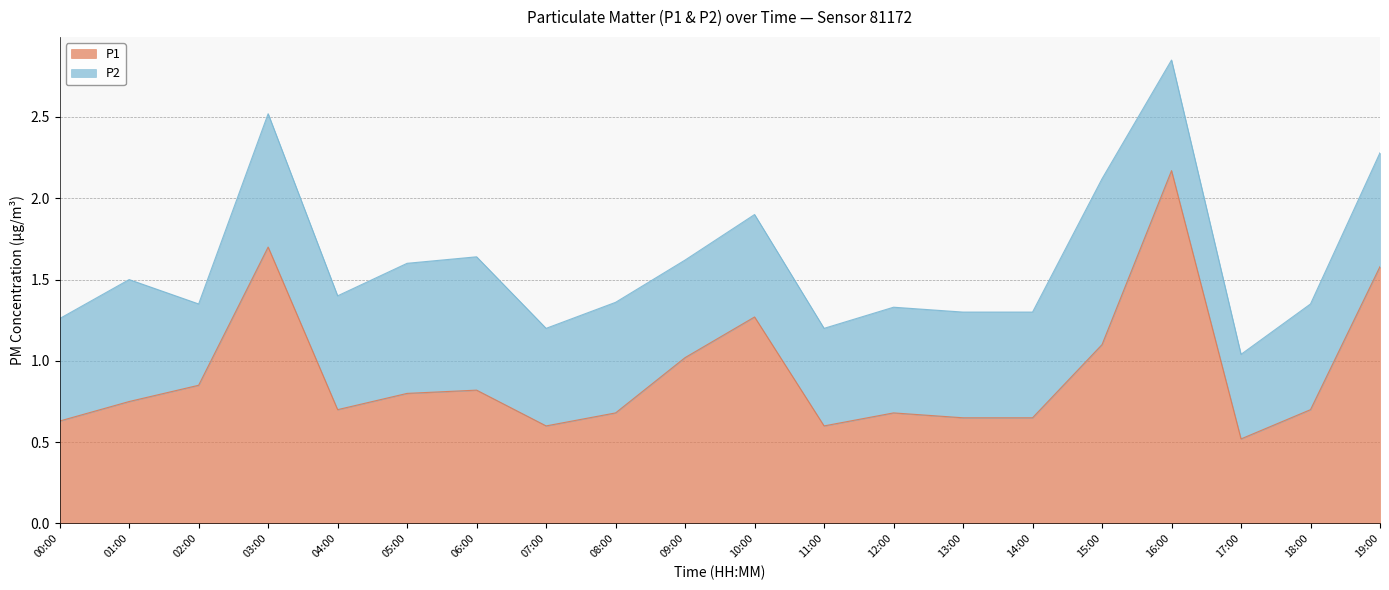

Which category has the lowest value across all series?

17:00